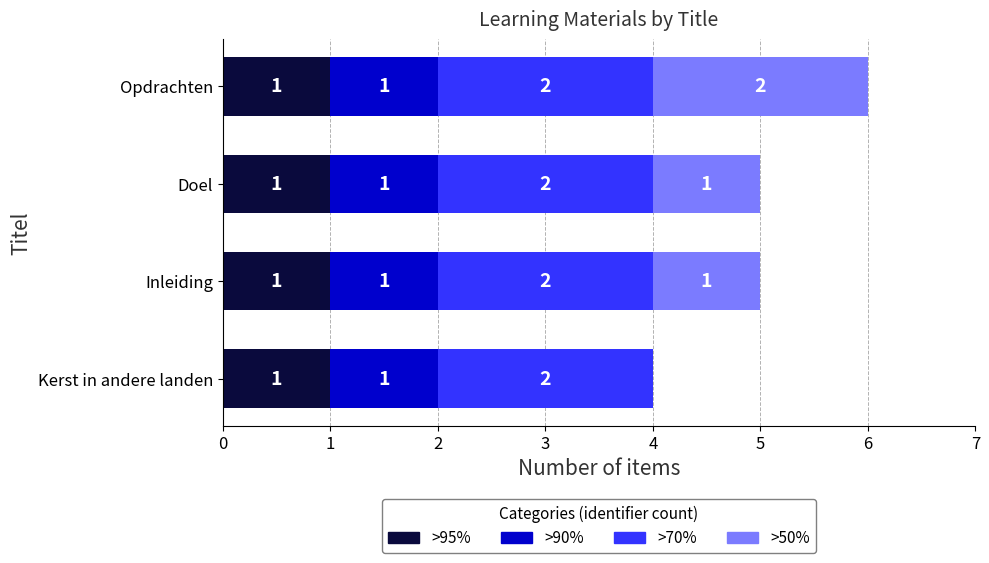

What is the total value across all series at Inleiding?

5